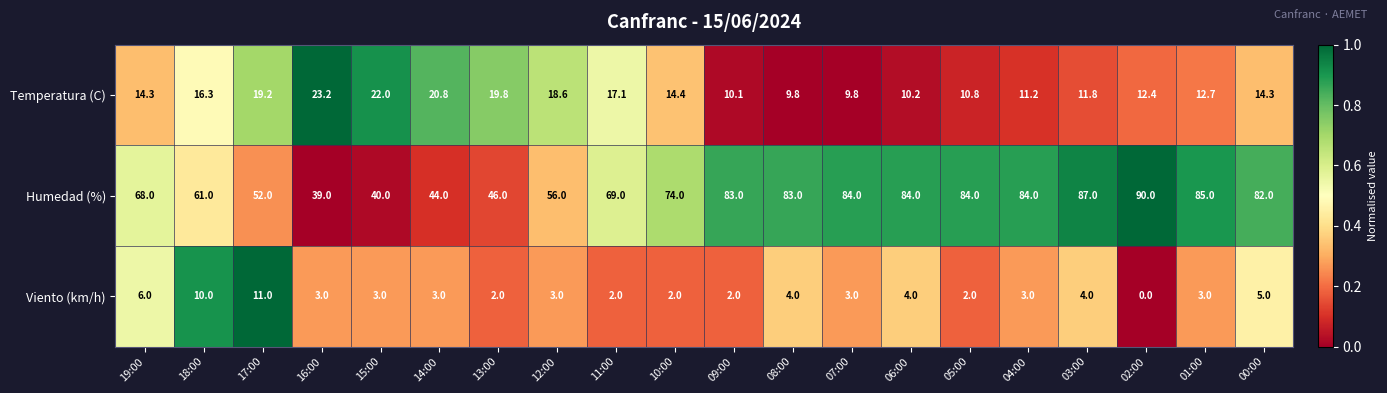

What is the total value across all series at 18:00?

87.3